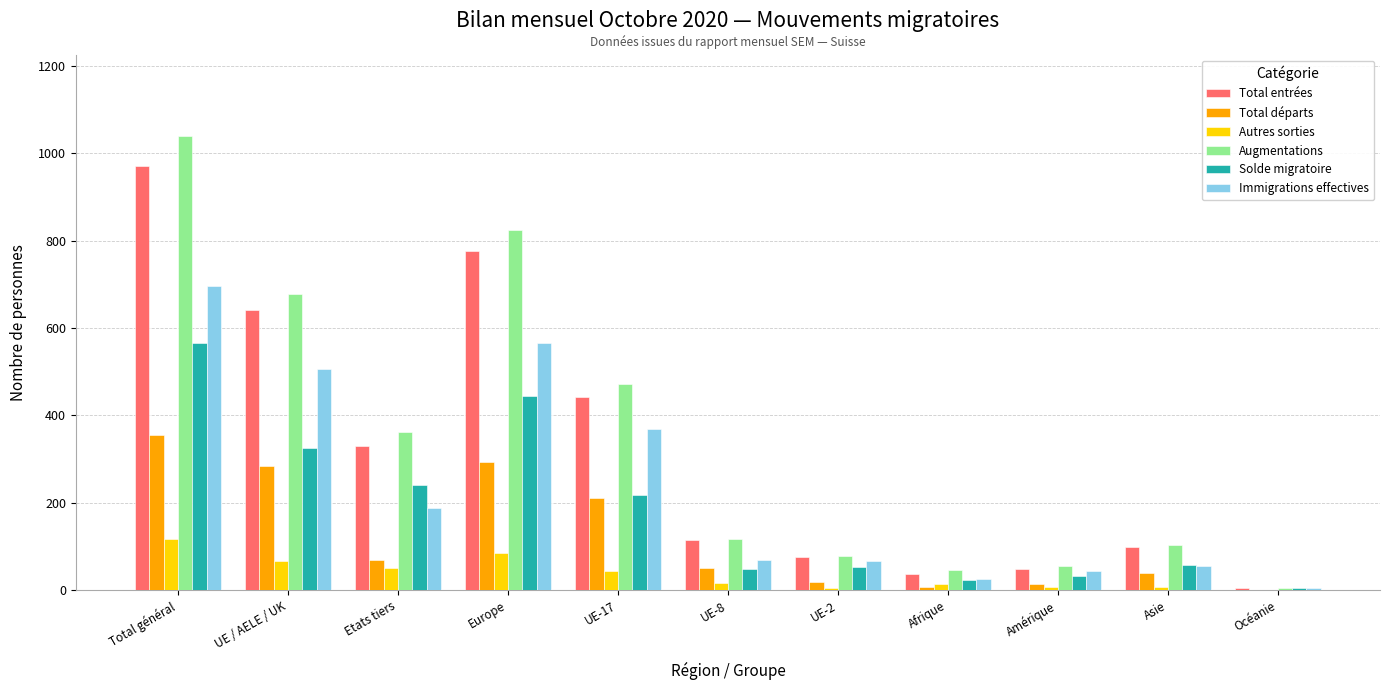

What is the maximum value for Immigrations effectives?

695